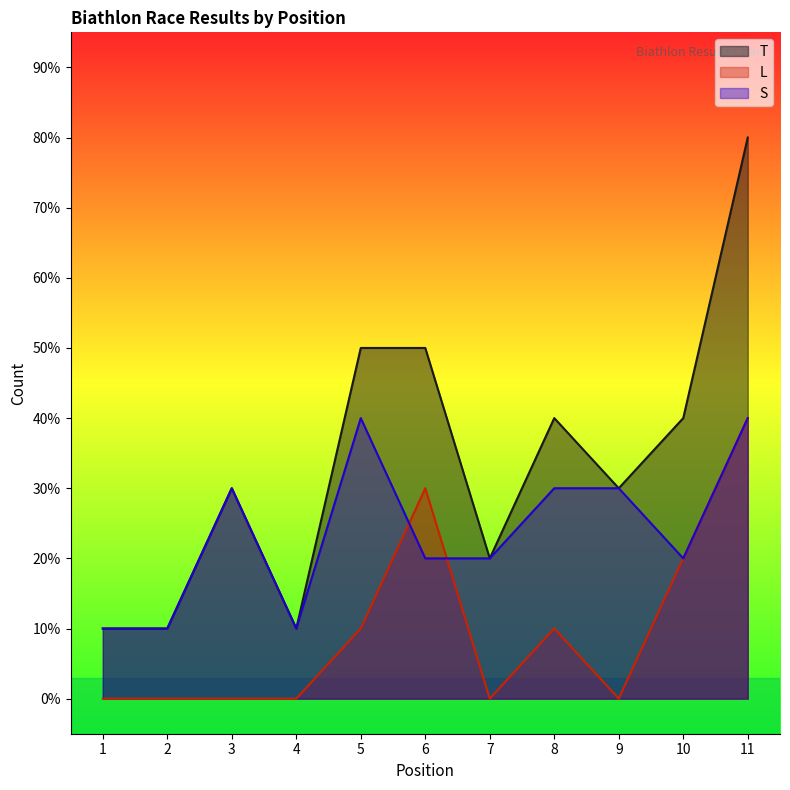

Which label corresponds to the smallest value in the chart?

1